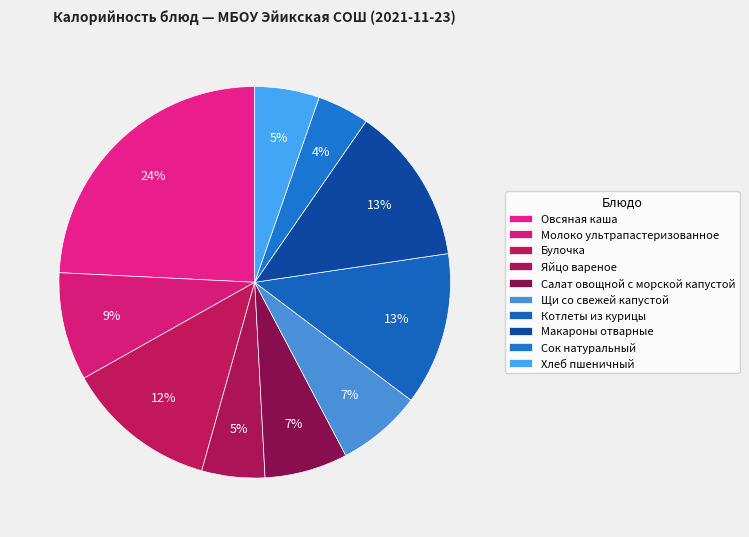

To the nearest percent, what is the difference between the largest and smallest slice percentages?

20%